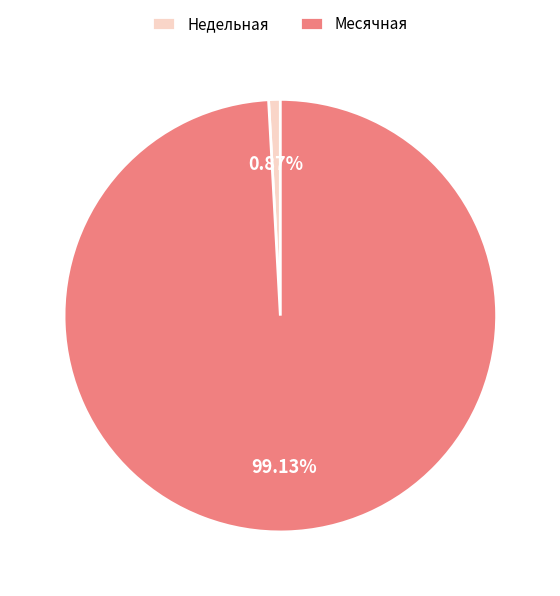

Count the number of slices in the pie.

2